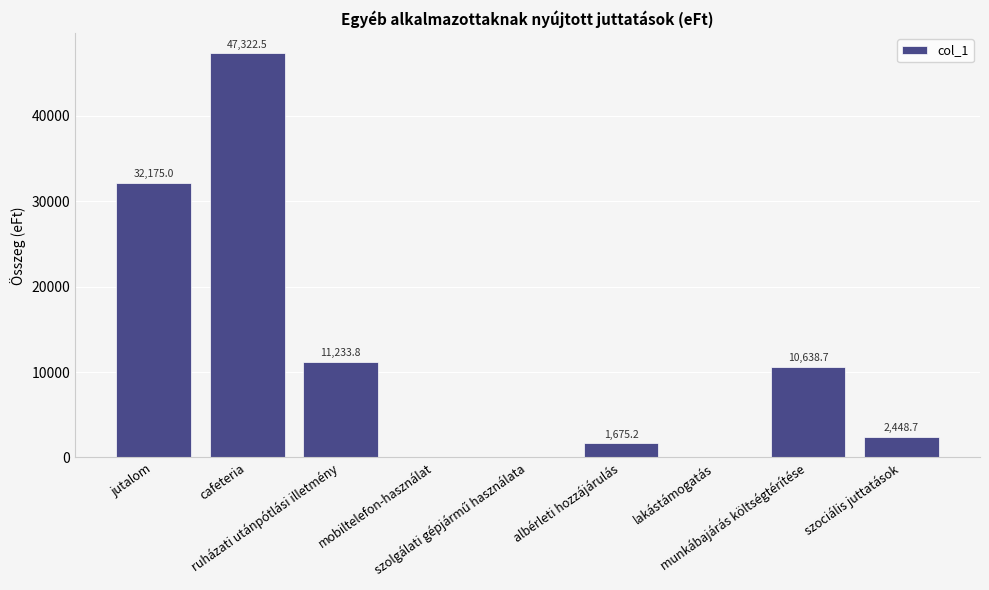

What is the average value?

11721.5